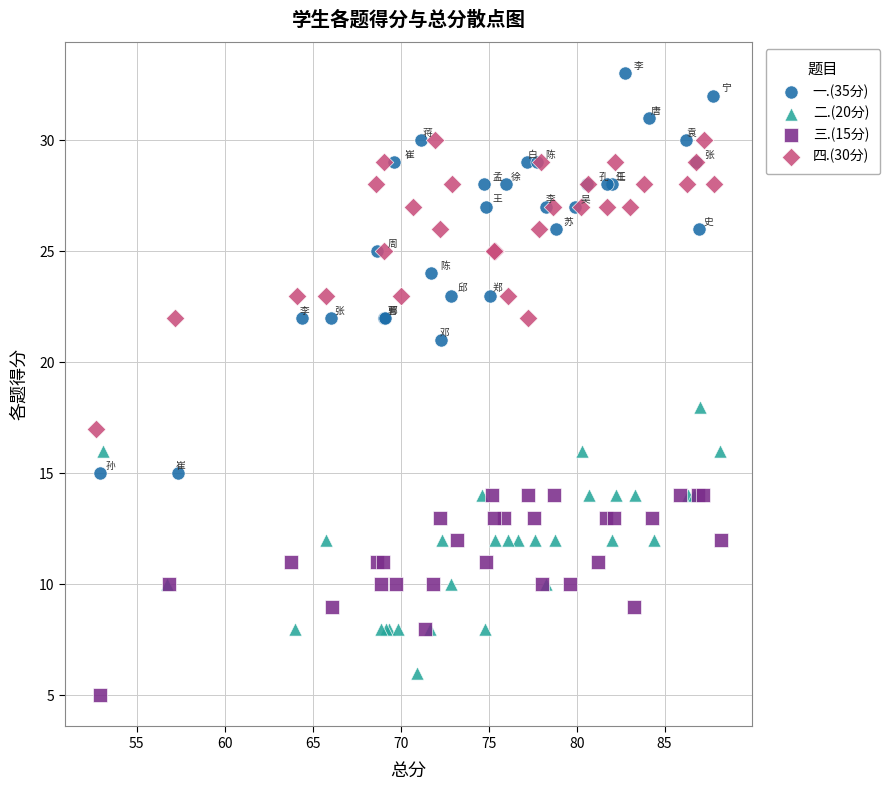

What are all the series names shown in the legend?

一.(35分), 二.(20分), 三.(15分), 四.(30分)